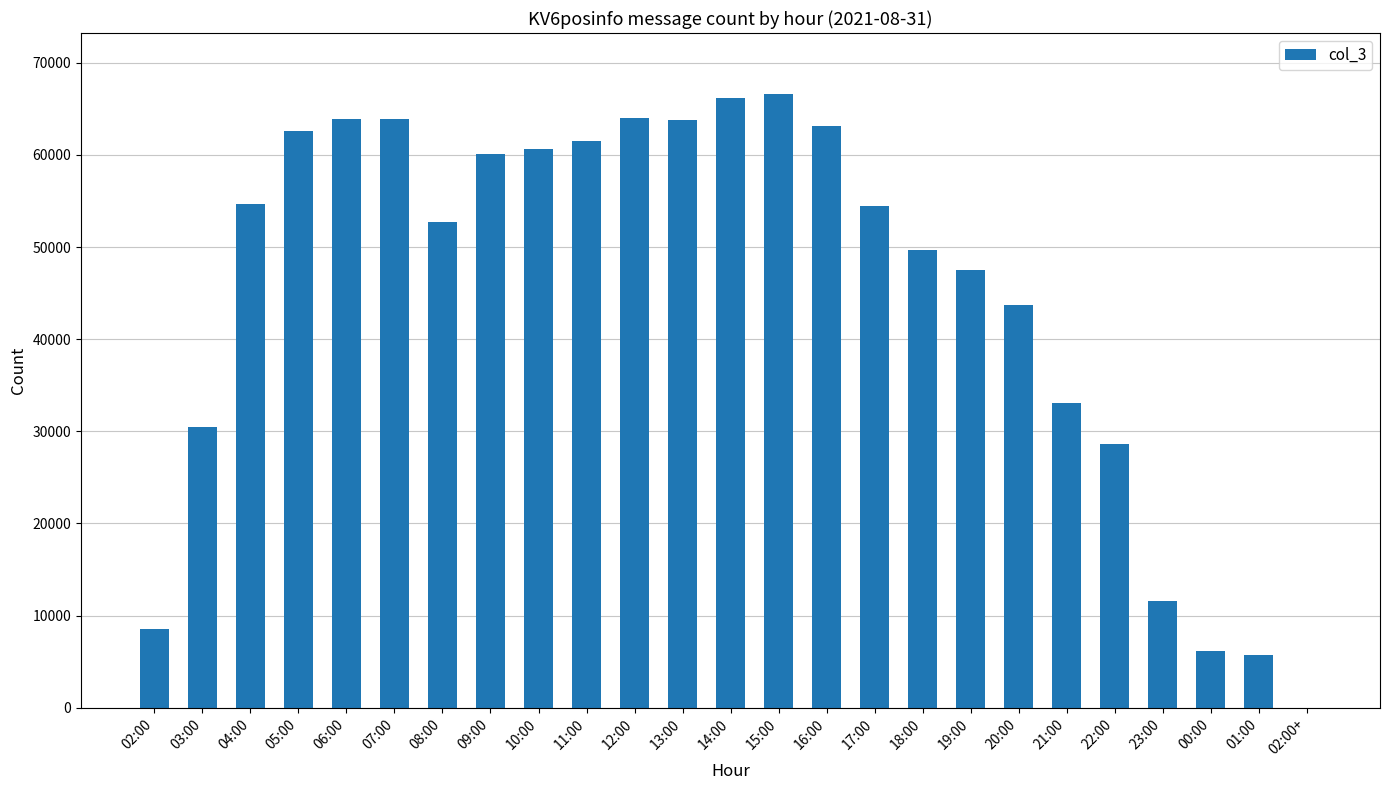

Does the chart contain stacked bars?

No